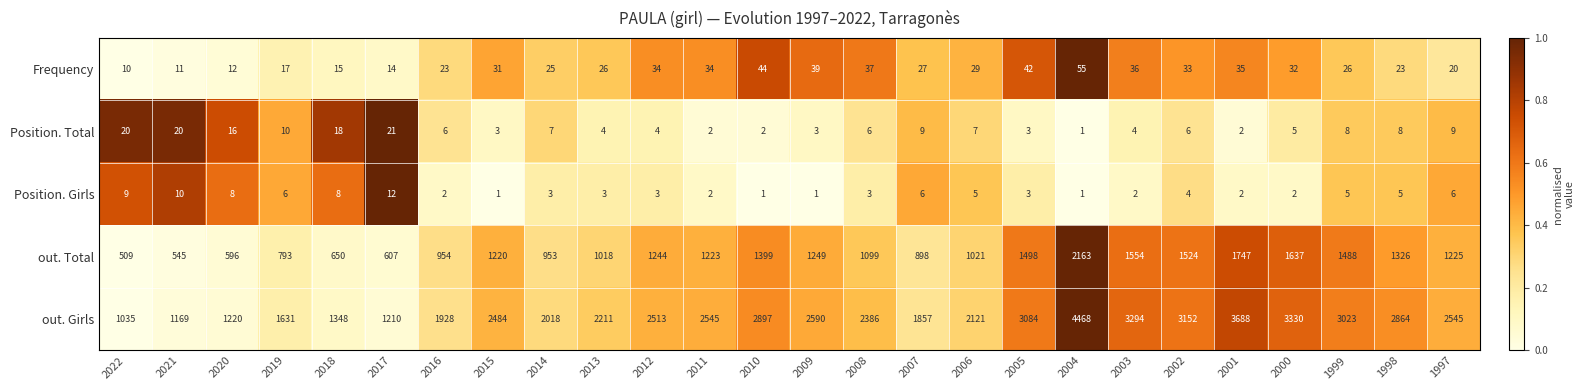

True or false: out. Total has a value of 867 at 2009.

False